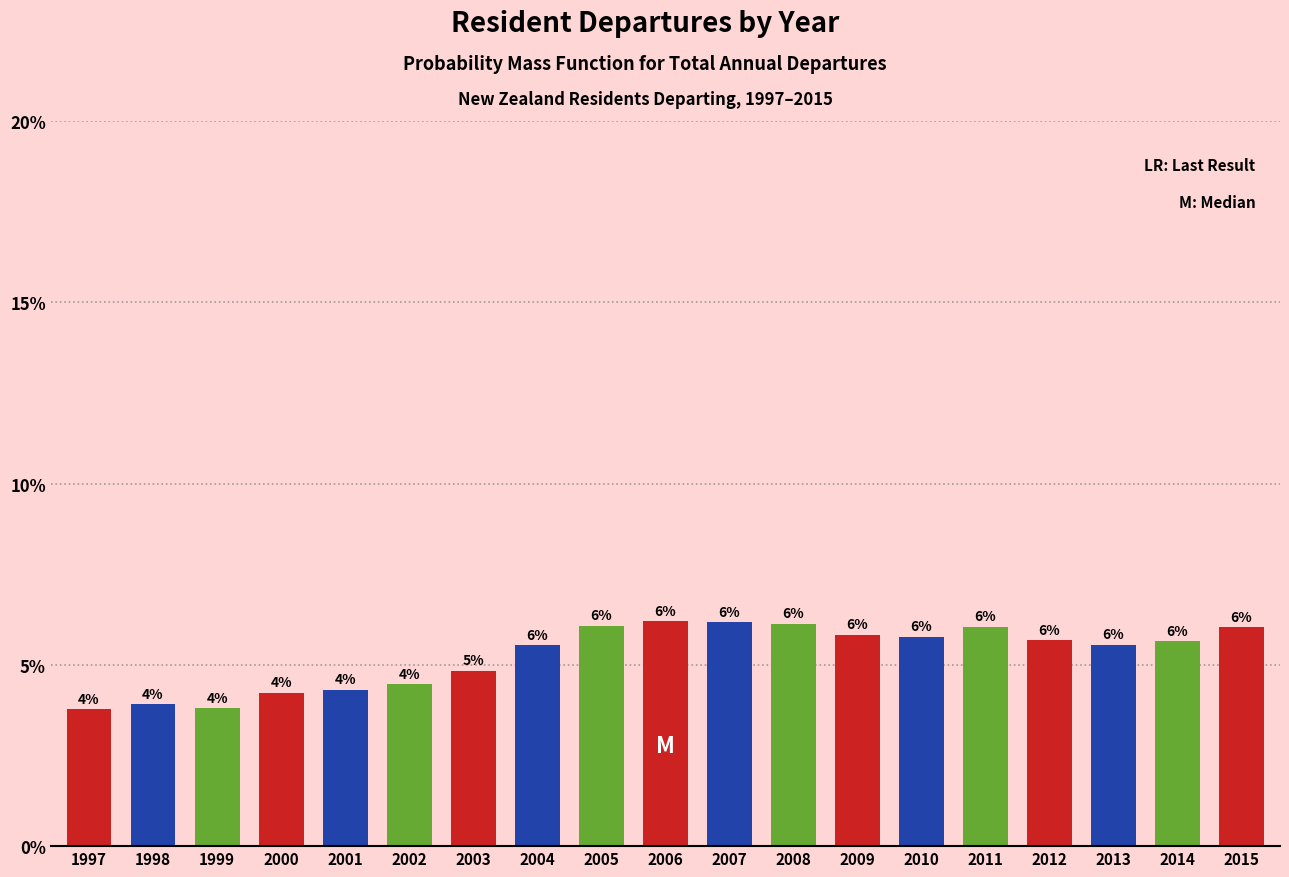

What is the value of the 10th bar from the left?

6.2